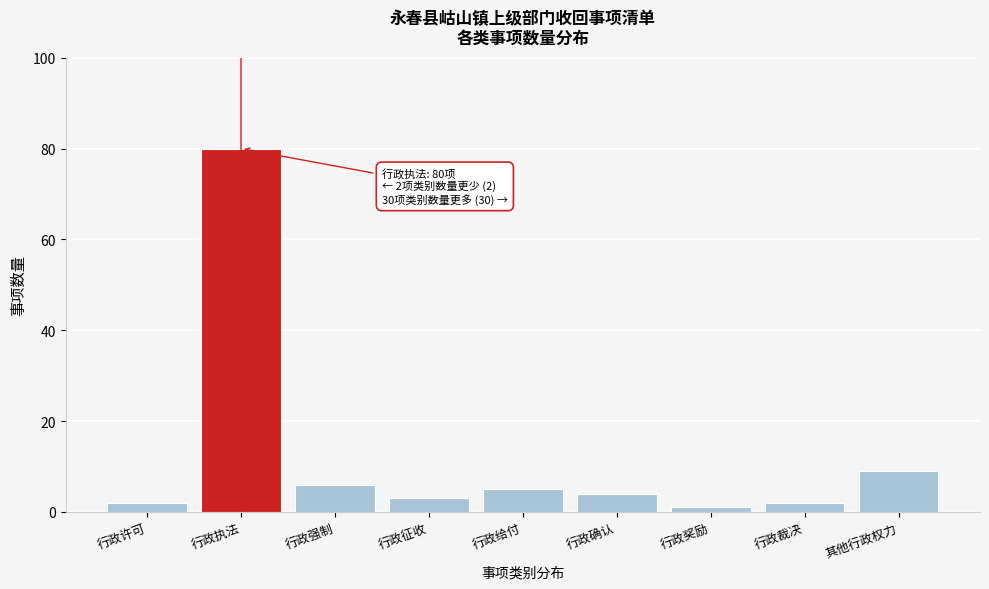

Reading right to left, extract all data points from this chart.

9	2	1	4	5	3	6	80	2